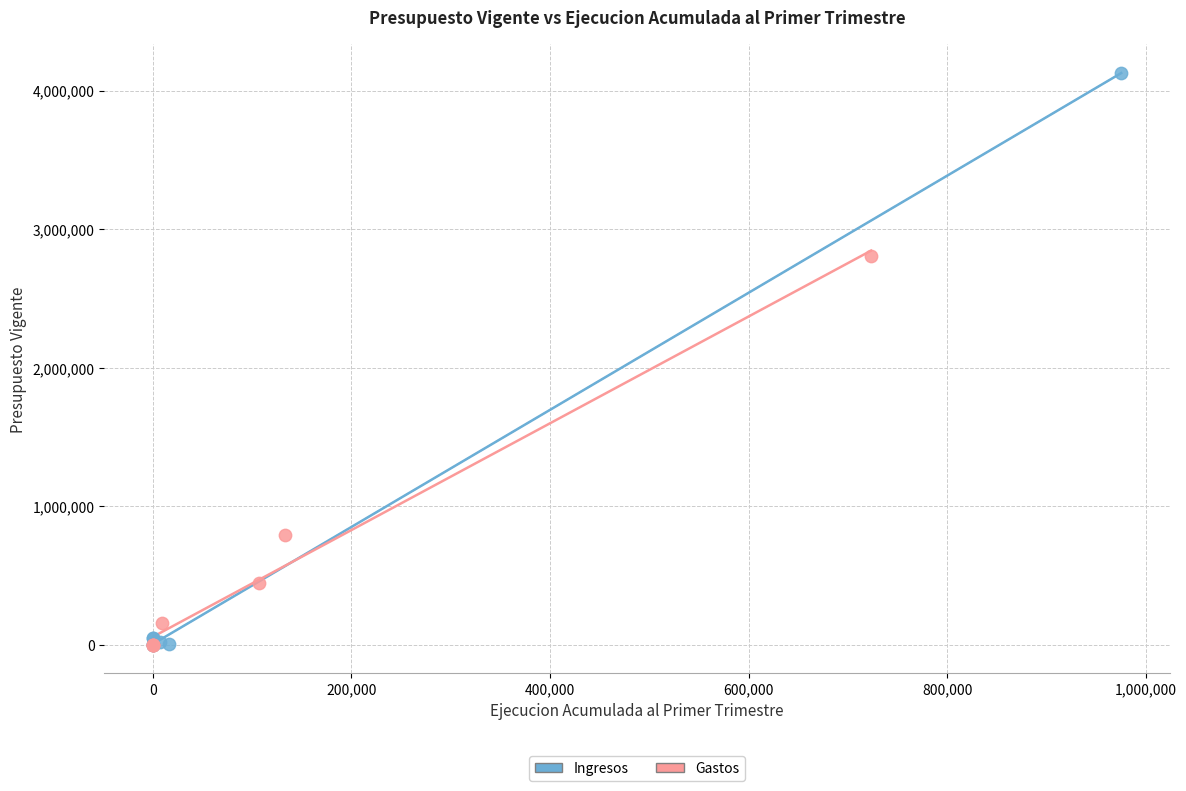

What are all the series names shown in the legend?

Ingresos, Gastos